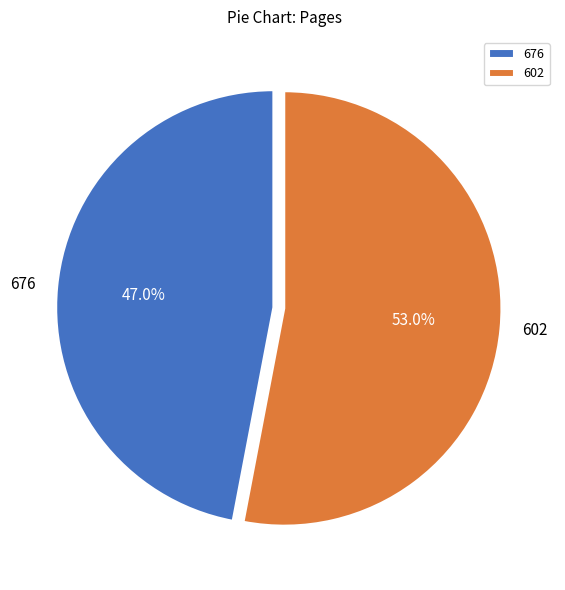

Rank the categories by value from lowest to highest.

676, 602